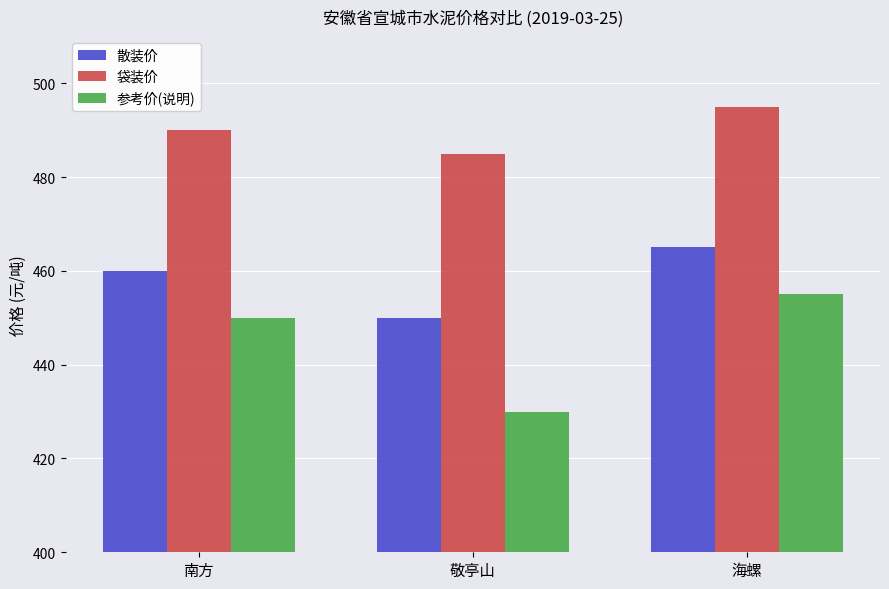

Reading left to right, extract all data points from this chart.

散装价: 南方=460	敬亭山=450	海螺=465
袋装价: 南方=490	敬亭山=485	海螺=495
参考价(说明): 南方=450	敬亭山=430	海螺=455